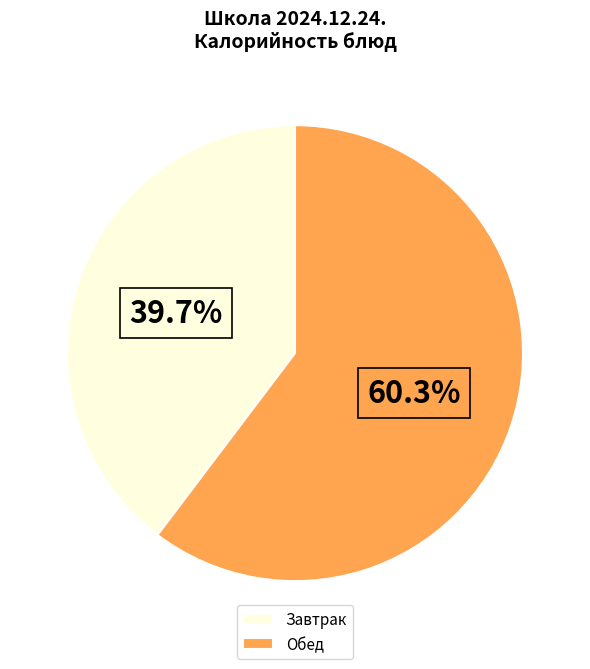

Which category has the biggest portion of the pie?

Обед